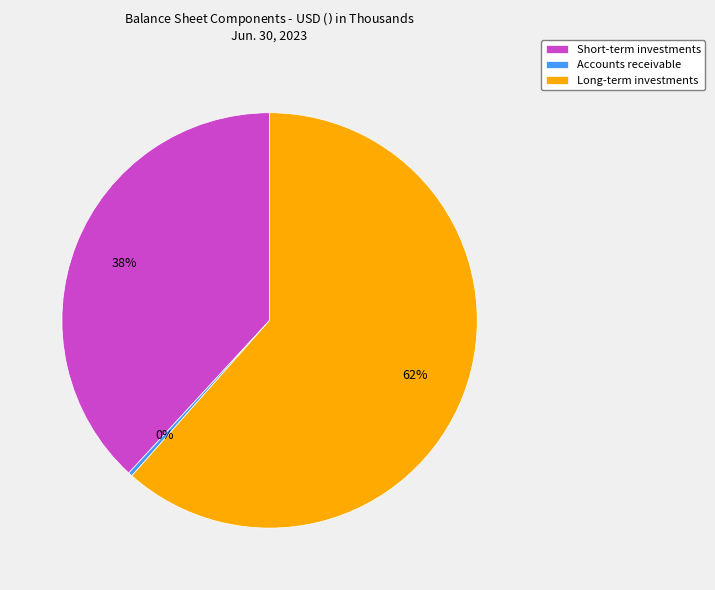

Do Long-term investments and Accounts receivable together represent more than half of the pie?

Yes